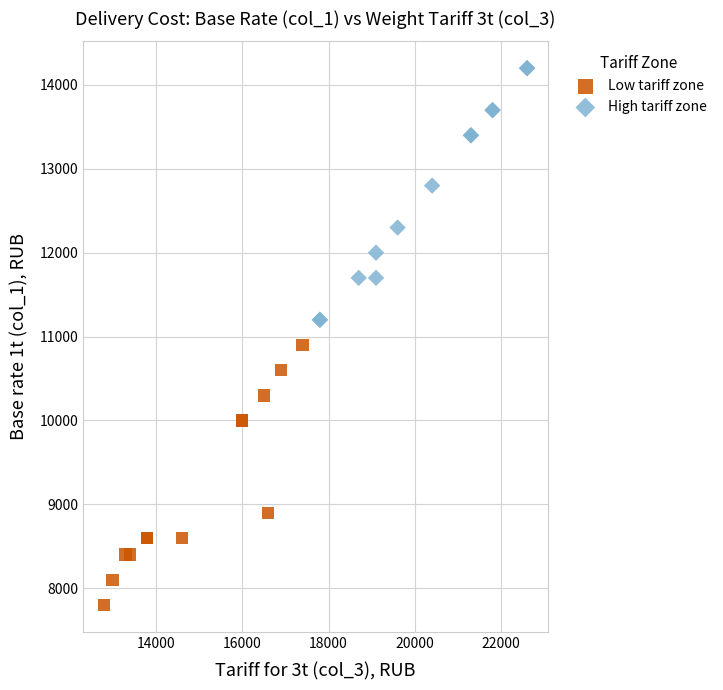

Which series reaches the maximum Y coordinate?

High tariff zone